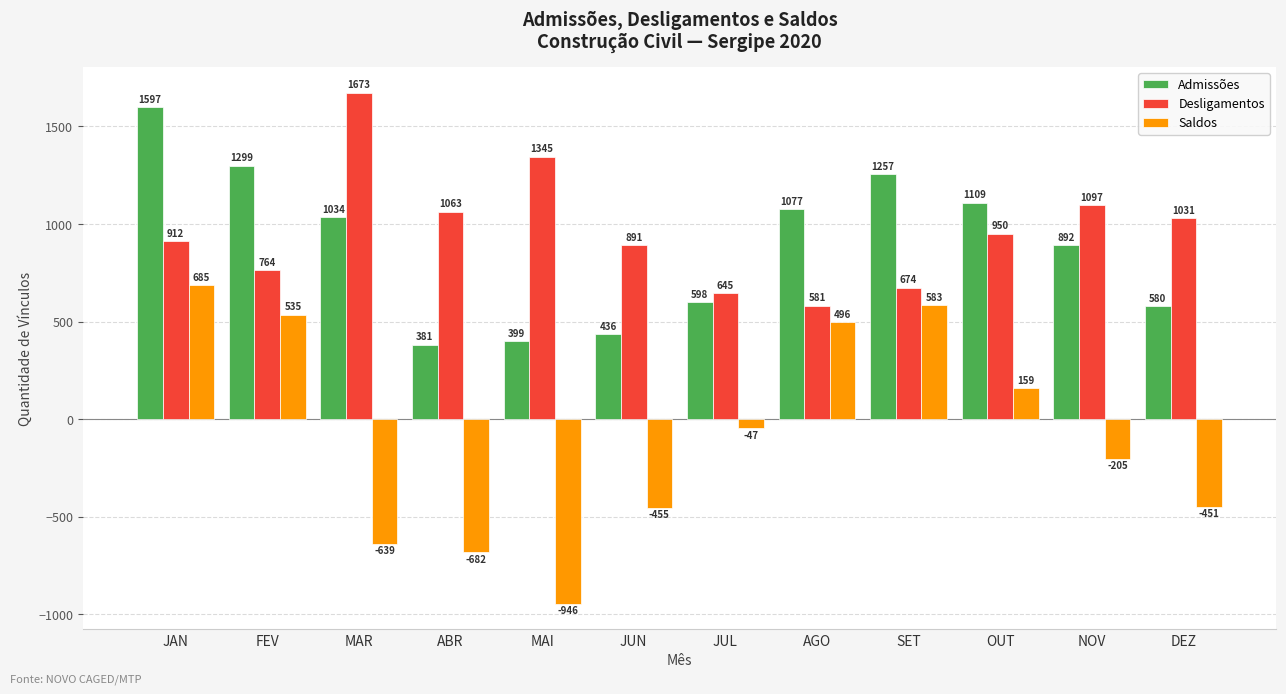

Reading left to right, extract all data points from this chart.

Admissões: 1597	1299	1034	381	399	436	598	1077	1257	1109	892	580
Desligamentos: 912	764	1673	1063	1345	891	645	581	674	950	1097	1031
Saldos: 685	535	-639	-682	-946	-455	-47	496	583	159	-205	-451